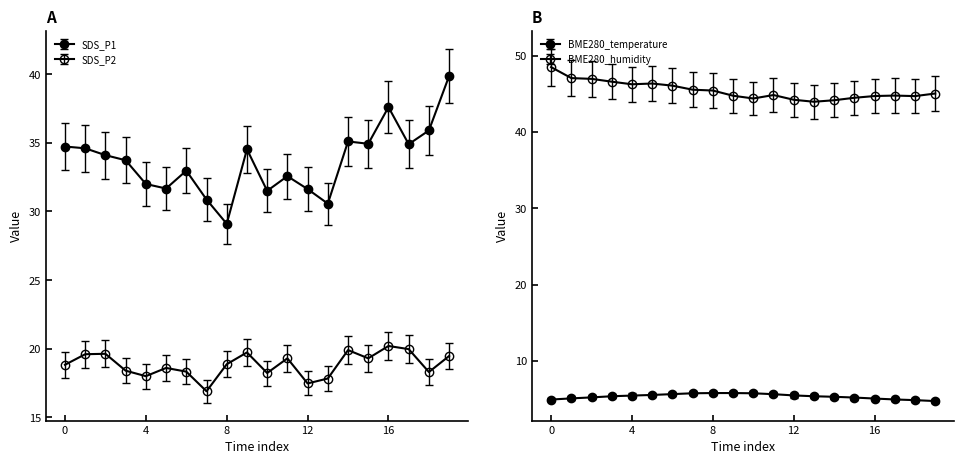

True or false: SDS_P1 has more than 1 points higher than both neighbors.

True